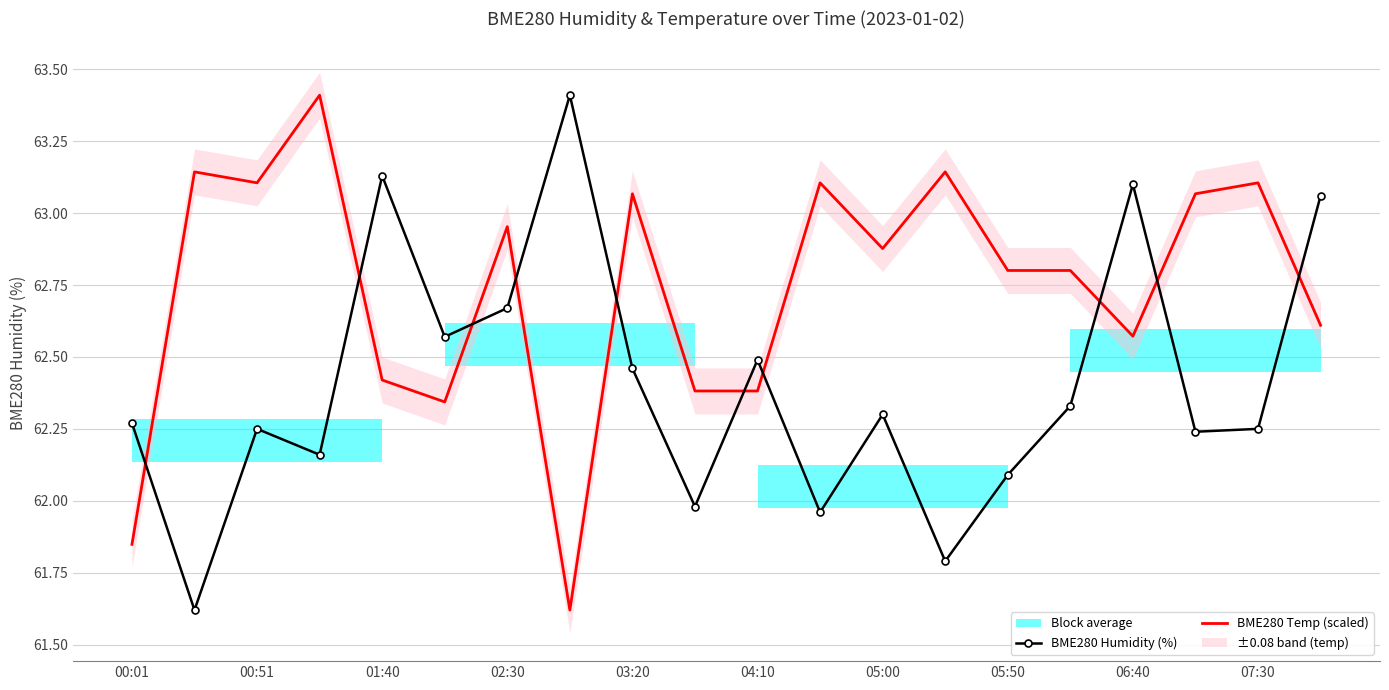

How many times do BME280 Temp (scaled) and BME280 Humidity (%) cross each other?

10